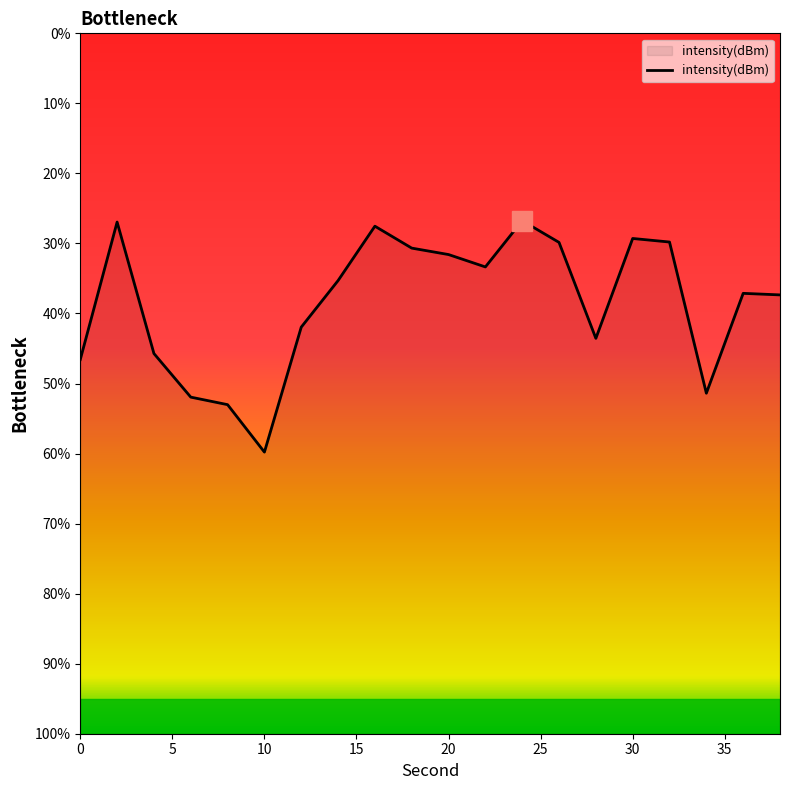

Where is the first local minimum?

2